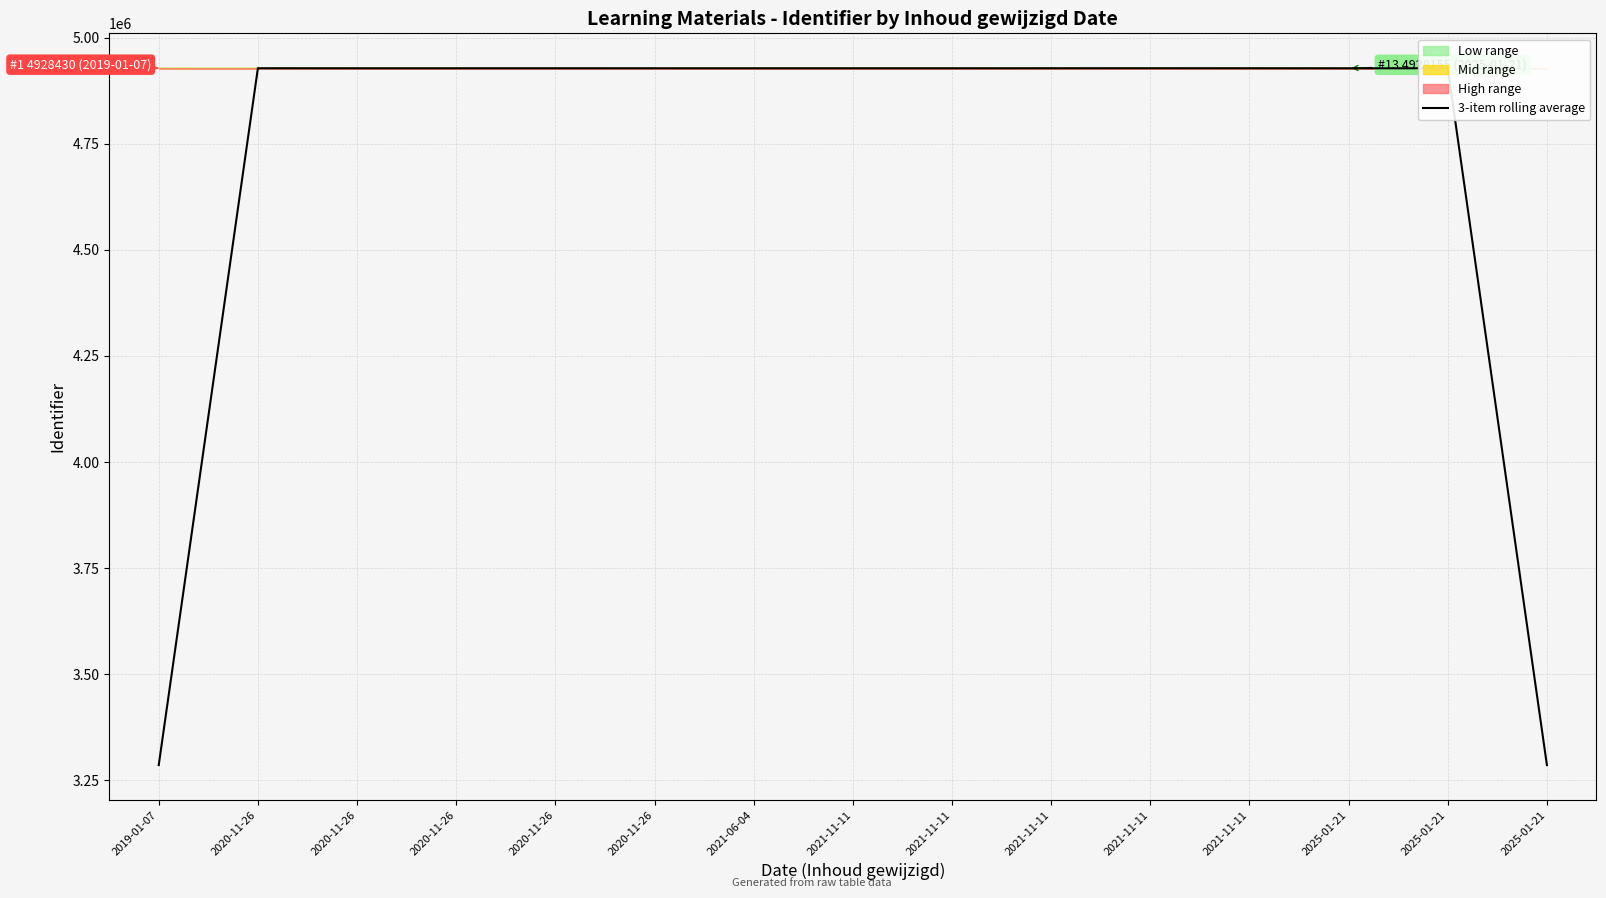

Reading right to left, extract all data points from this chart.

3285439.3	4928157.7	4928164.3	4928238.0	4928244.7	4928239.0	4928166.7	4928160.3	4928170.3	4928177.3	4928186.0	4928181.0	4928178.7	4928261.3	3285535.3